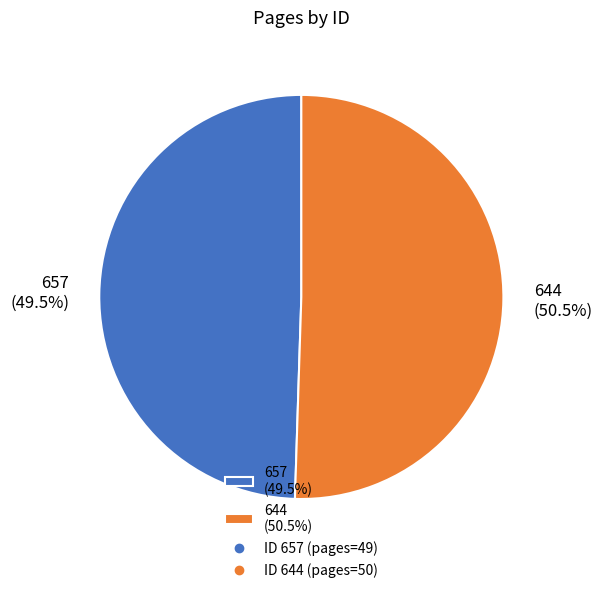

What percentage is NOT represented by 644 (50.5%)?

49.5%